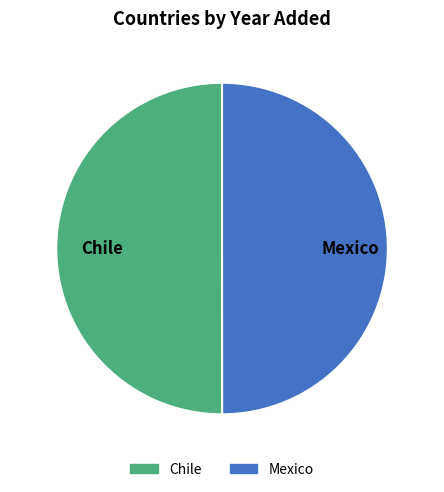

What percentage is the Chile slice, to the nearest percent?

50%